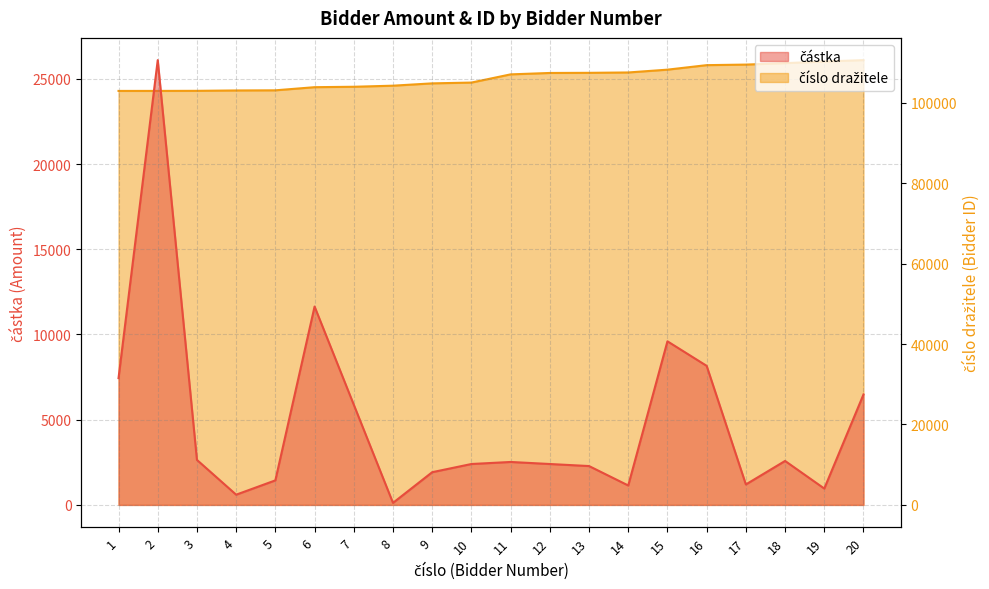

Between 16 and 12, which is larger?

16